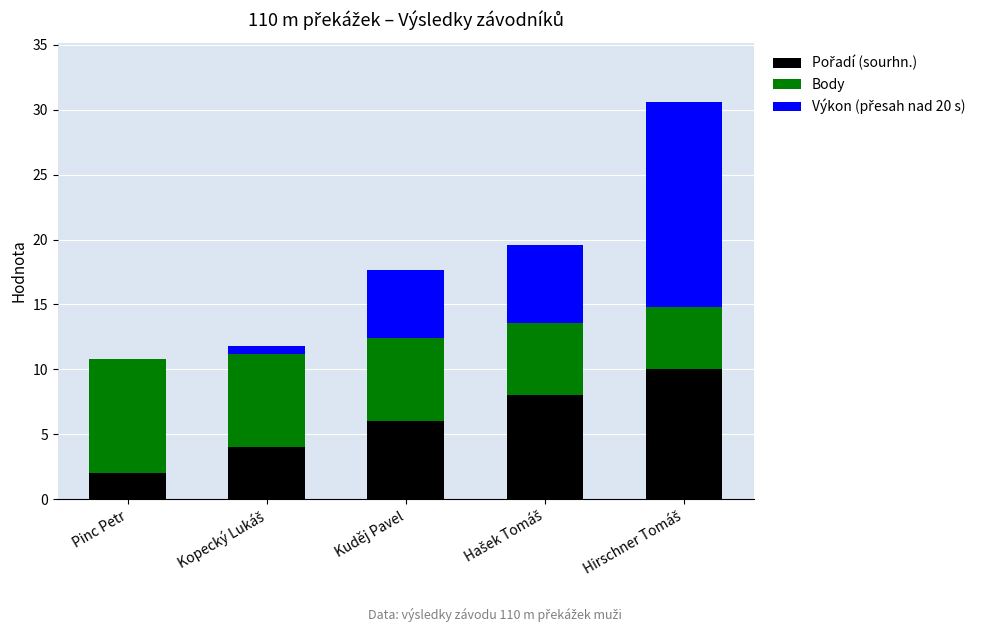

Does the chart contain stacked bars?

Yes